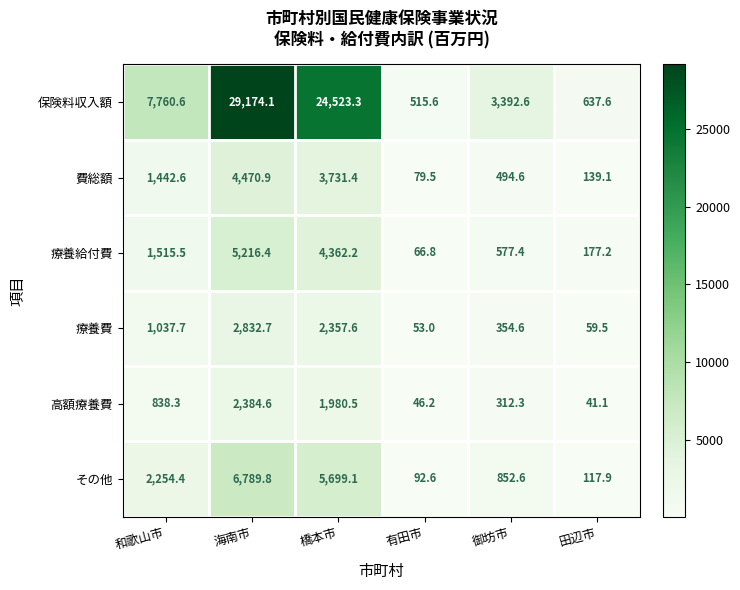

Where is 高額療養費 nearest to the value 1212?

和歌山市